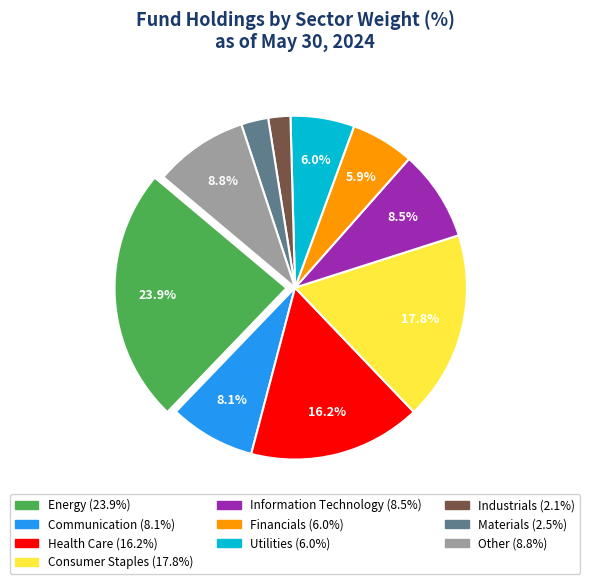

Is there any slice that represents more than half of the pie?

No